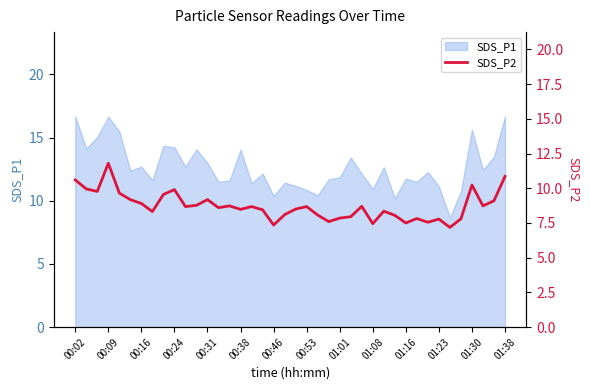

True or false: SDS_P1 has a value of 24.0 at 00:24.

False